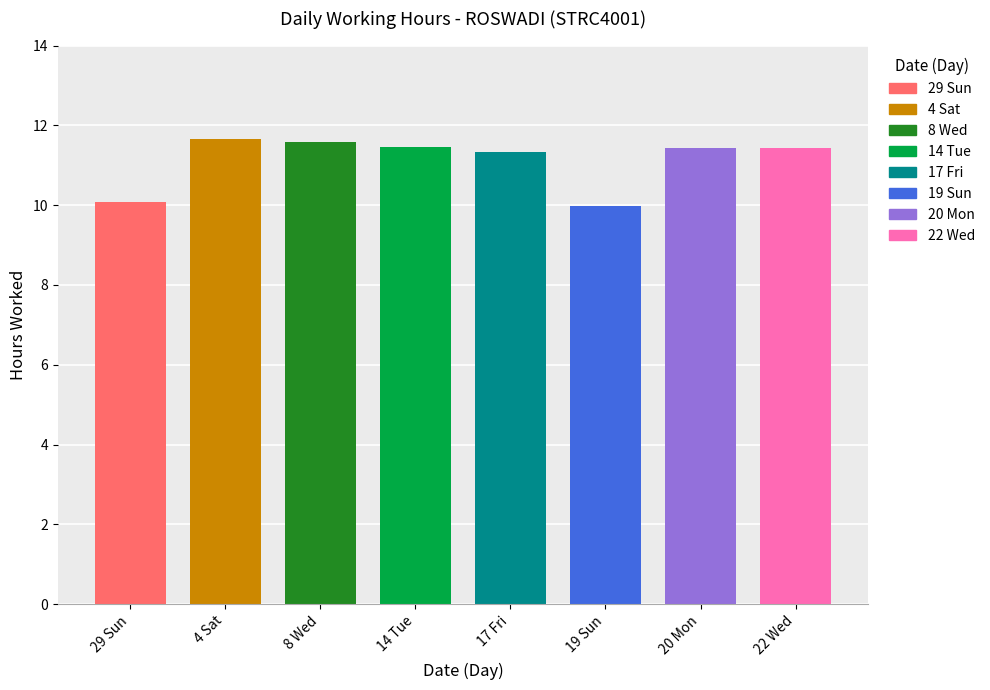

Are the bars grouped side by side (vs. stacked)?

No